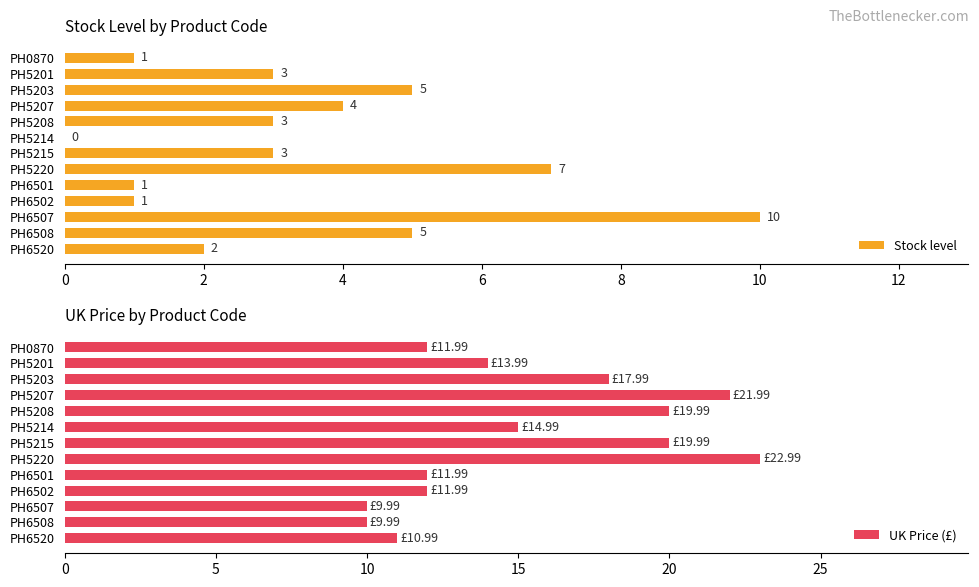

What is the sum of the UK Price (£) values at PH6502 and PH0870?

24.0